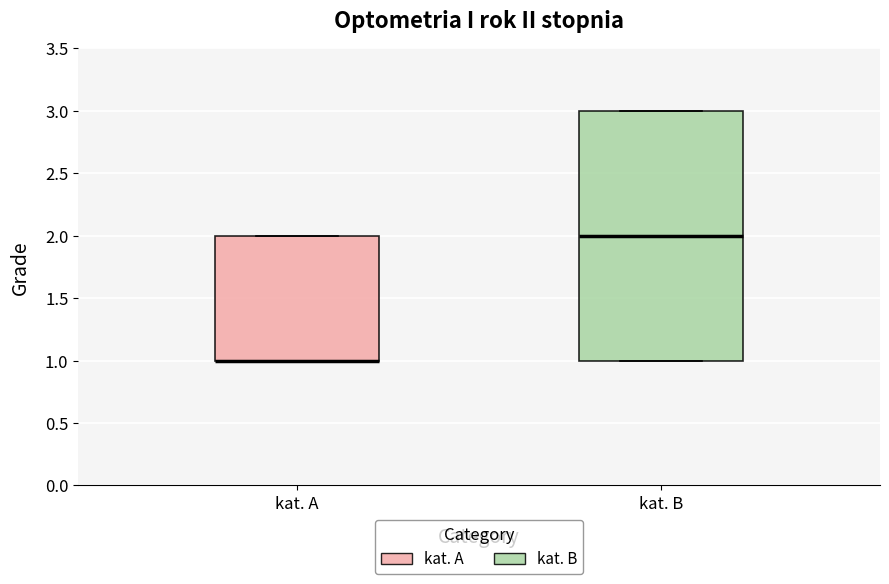

Reading left to right, transcribe this box plot: for each box, give where its median line is, the range the box spans, and where its two whiskers end, as read against the y-axis. The values are not printed on the chart, so give them approximately, as read against the axis.

kat. A: median 1 (drawn on the box's lower edge), box 1 to 2, whiskers 1 to 2
kat. B: median 2, box 1 to 3, whiskers 1 to 3